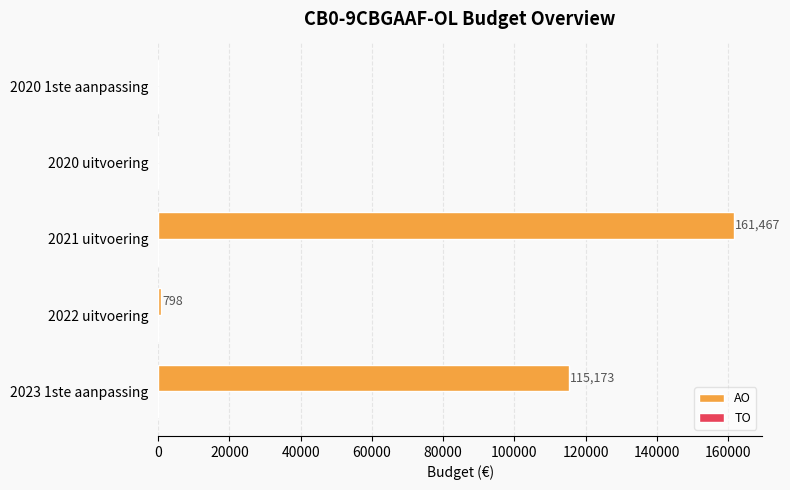

Which label corresponds to the largest value in the chart?

2021 uitvoering